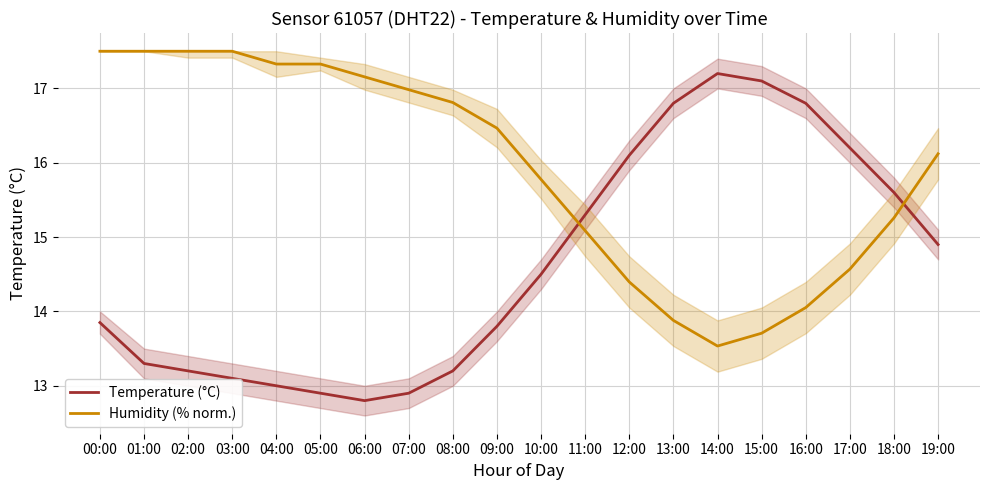

At how many categories does at least one series exceed 14?

20